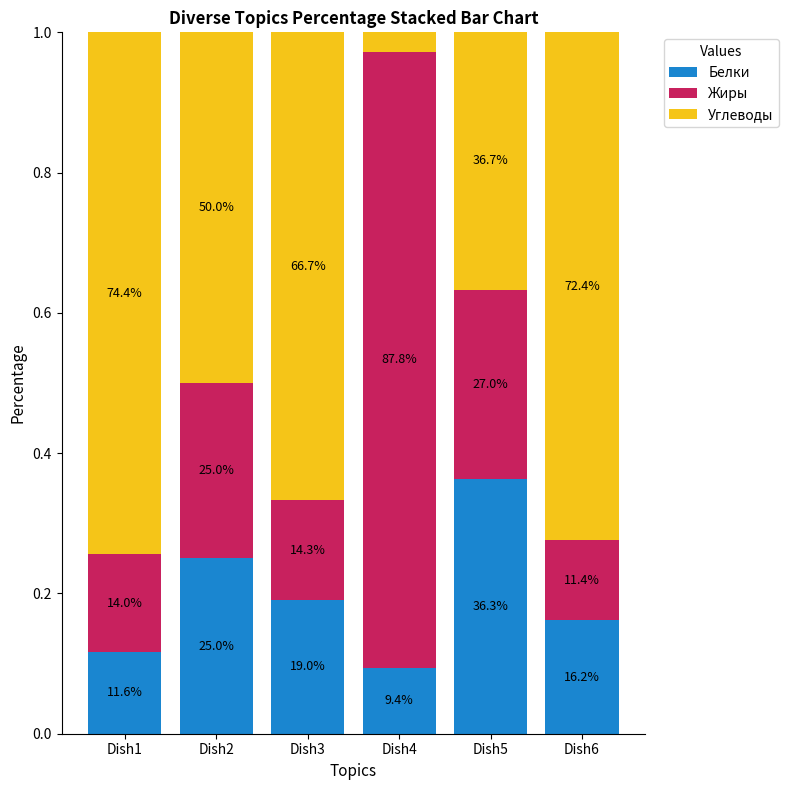

At which category is the sum across all series the highest?

Dish6